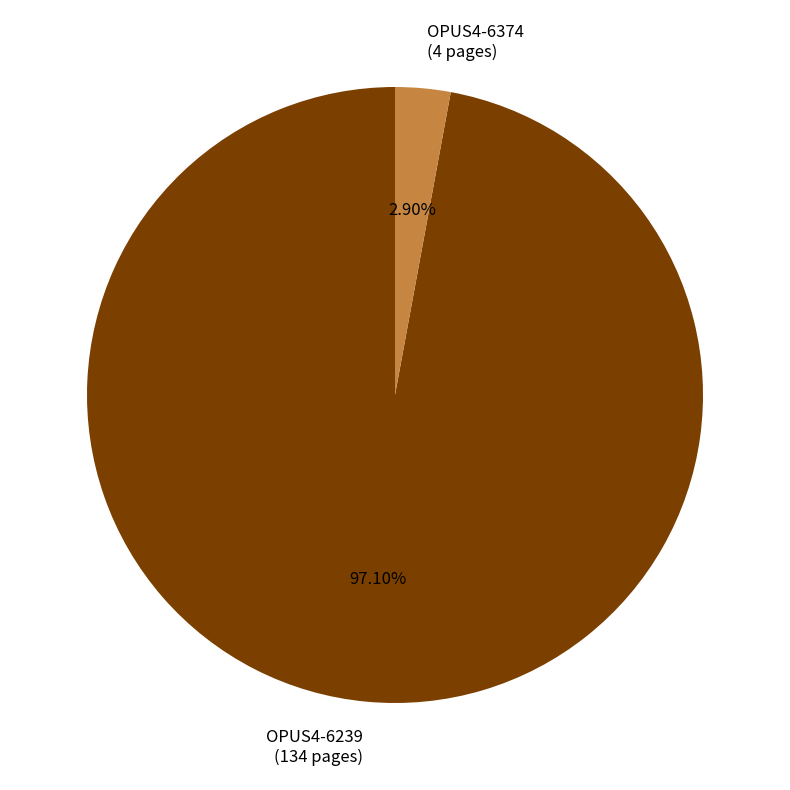

What is the majority slice?

OPUS4-6239